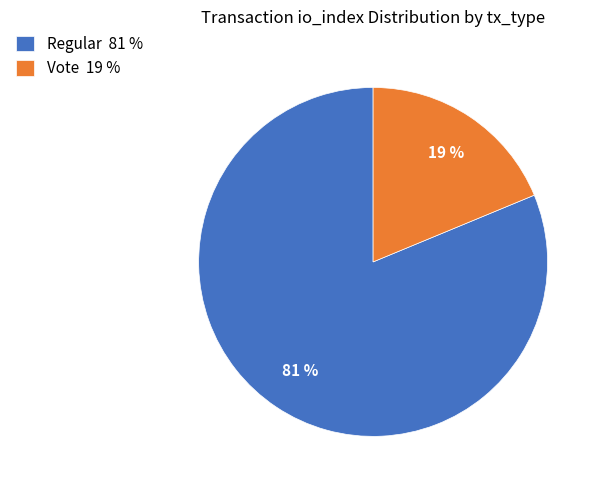

Between Regular and Vote, which is larger?

Regular